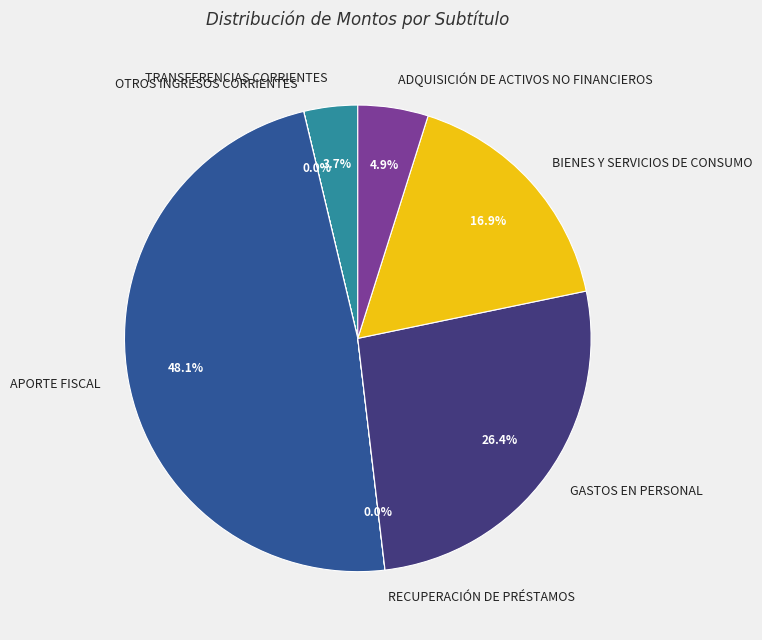

Is there a majority slice in this chart?

No